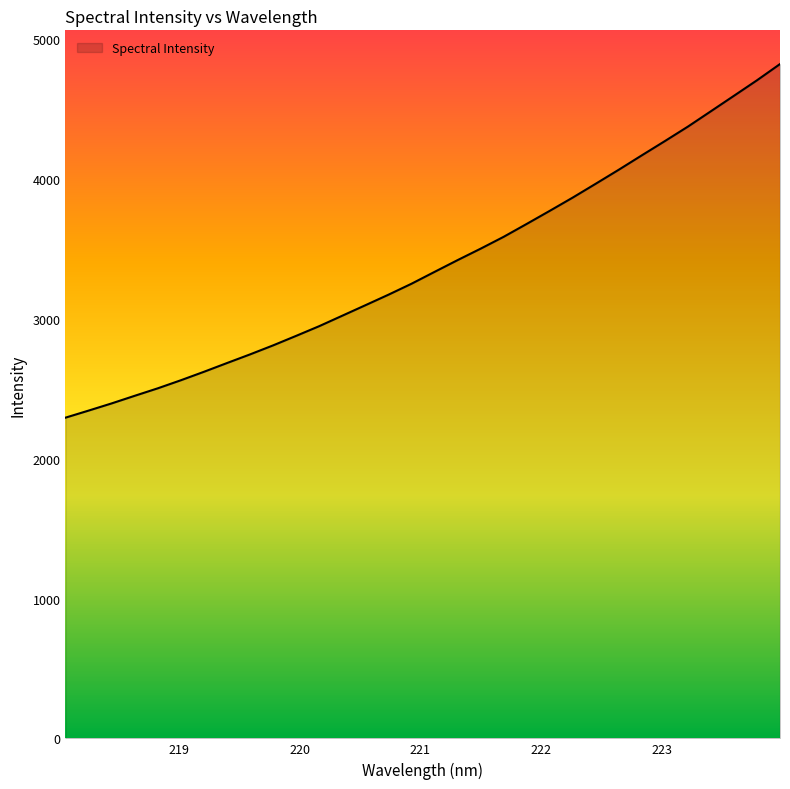

What is the minimum value shown in the chart?

2293.9